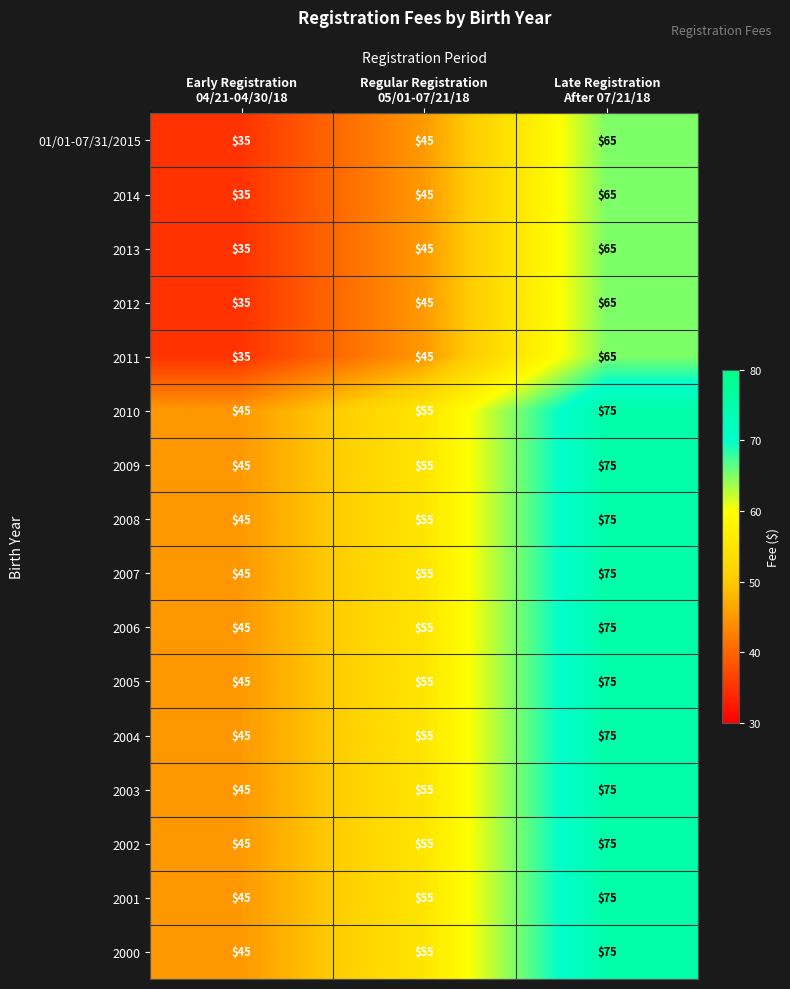

At how many categories does at least one series exceed 39?

3